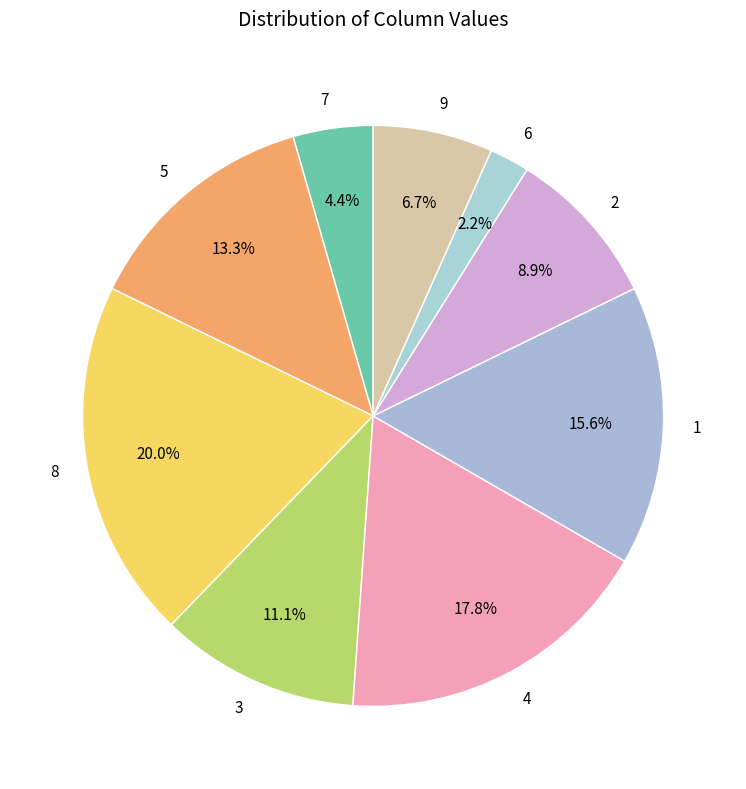

To the nearest percent, what portion does 6 represent?

2%